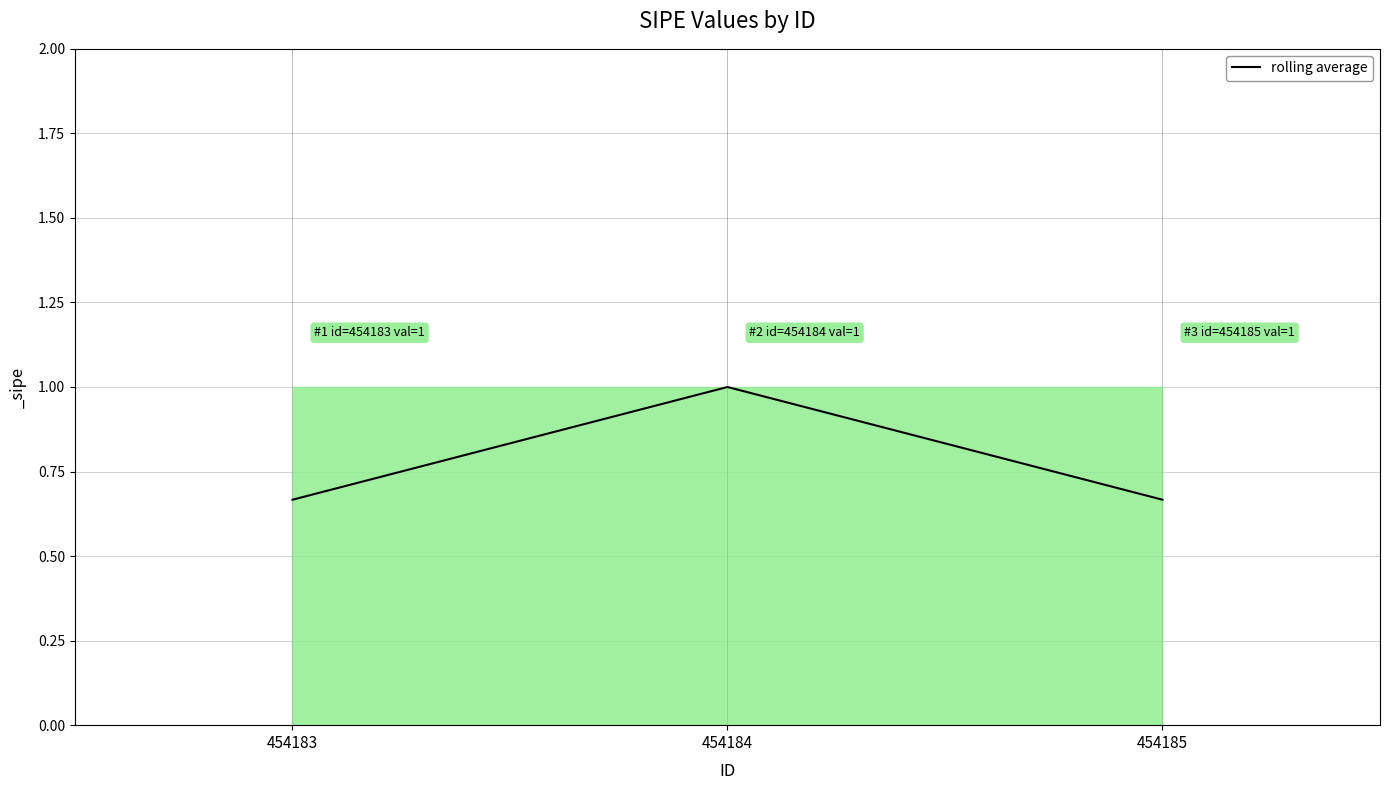

What is the difference between the values at 454185 and 454184?

0.3